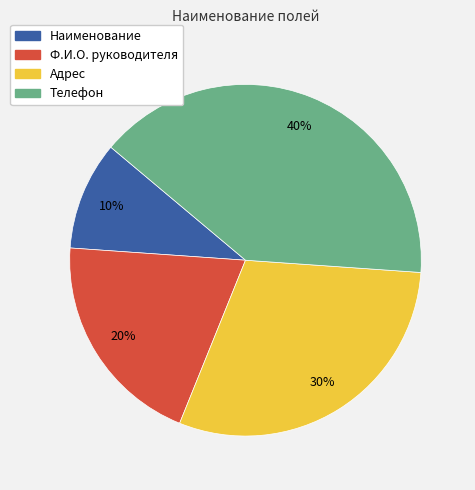

To the nearest percent, what is the average slice percentage?

25%